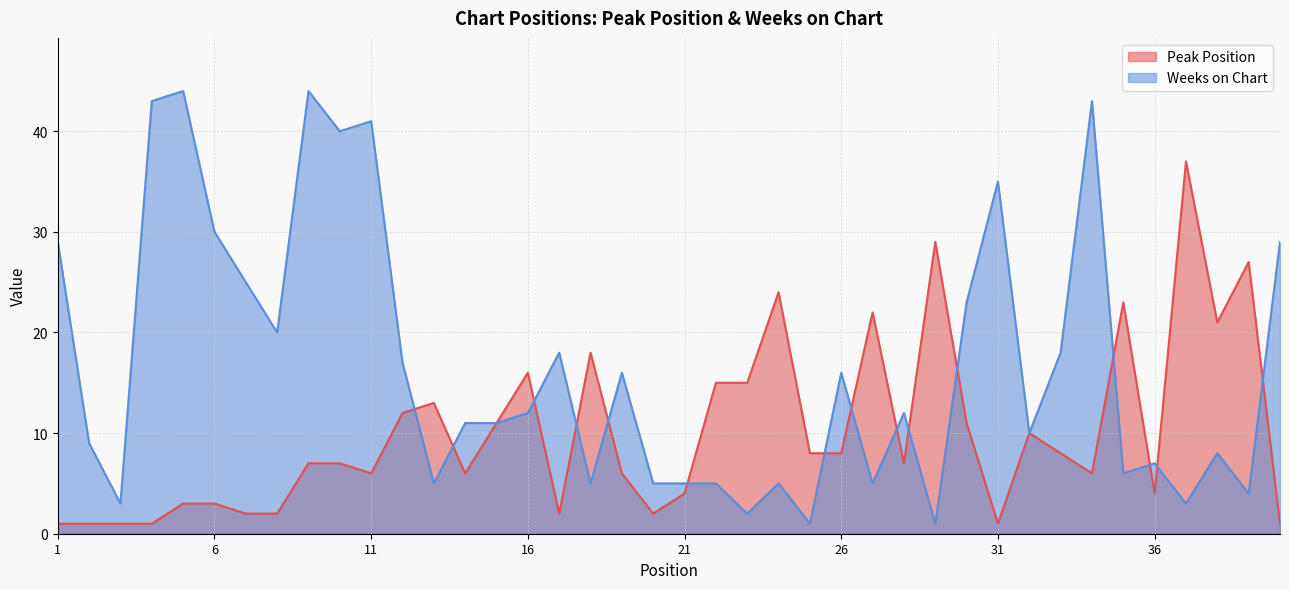

The Peak Position series shows 37 at 37. True or false?

True